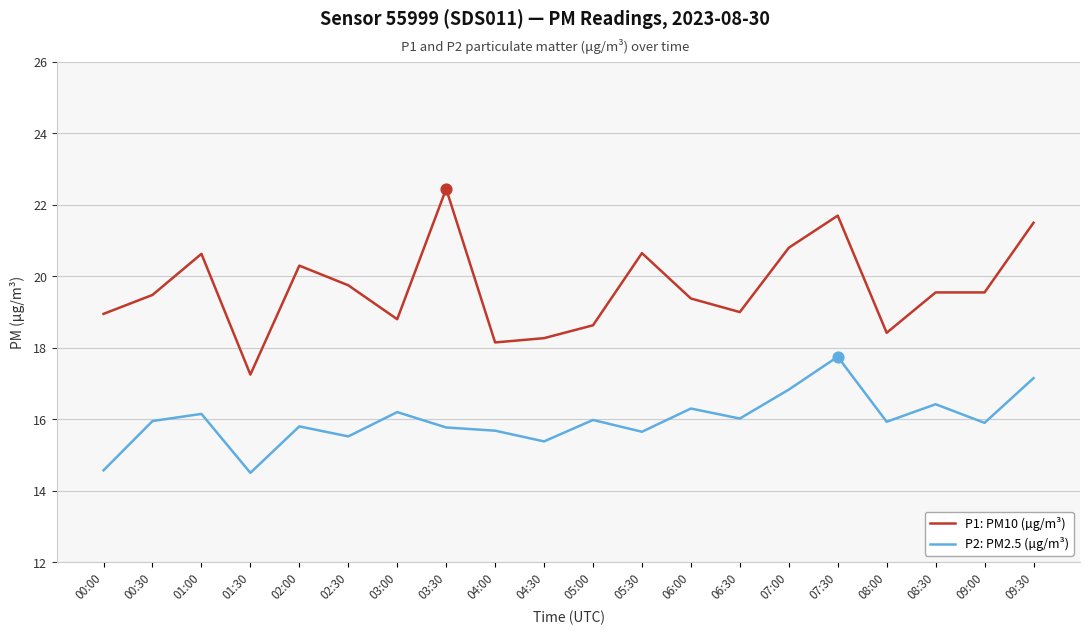

What is the spread (max minus min) of values at 06:00?

3.1